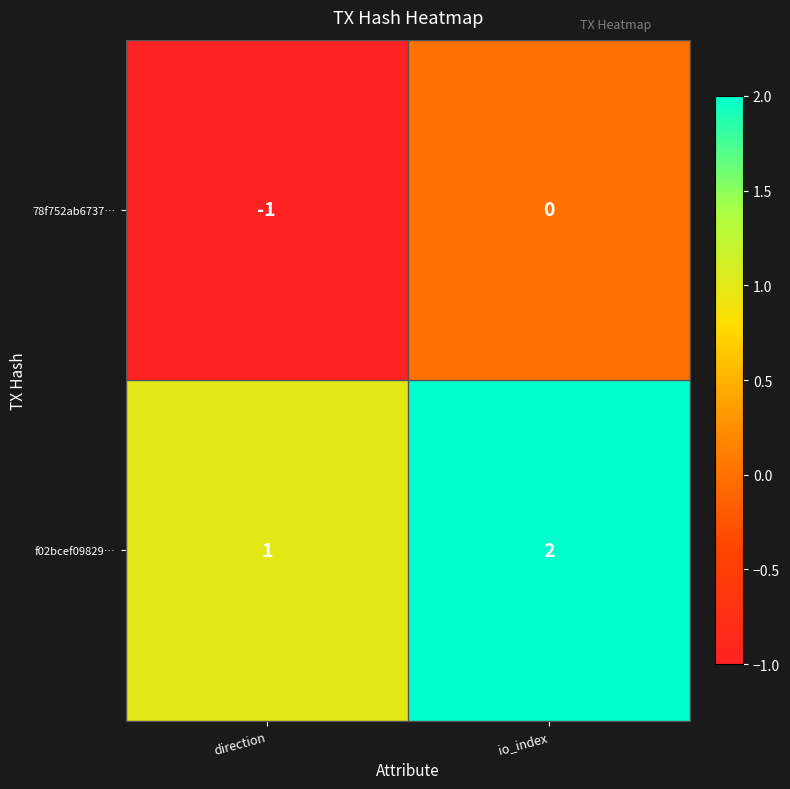

Rank the series at io_index from highest to lowest value.

f02bcef09829…, 78f752ab6737…